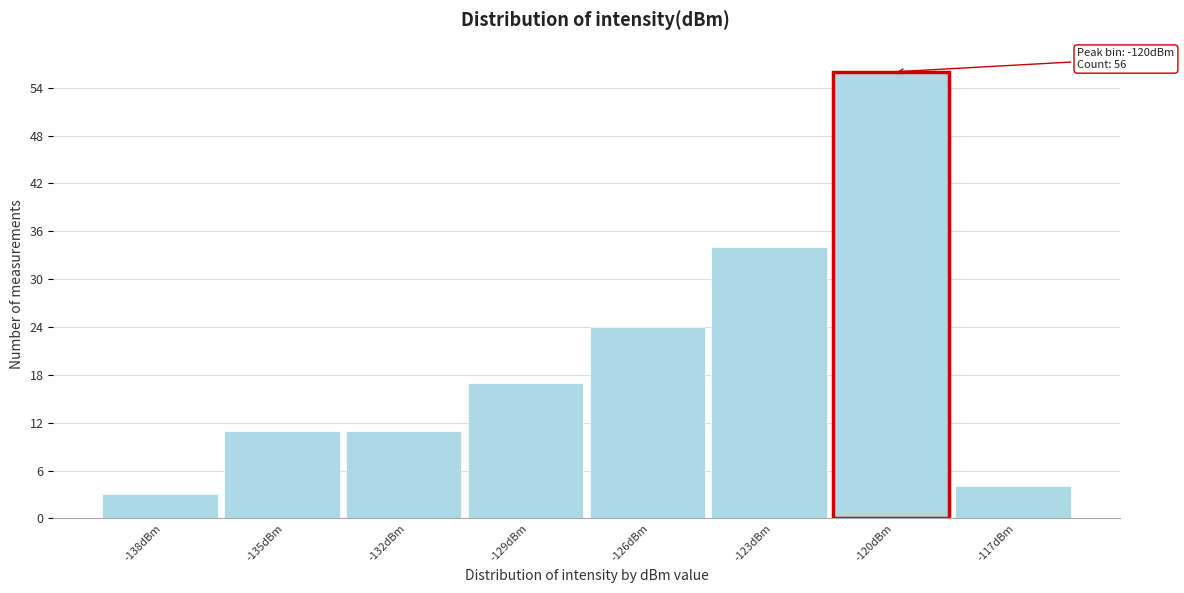

Reading right to left, extract all data points from this chart.

-117dBm=4	-120dBm=56	-123dBm=34	-126dBm=24	-129dBm=17	-132dBm=11	-135dBm=11	-138dBm=3